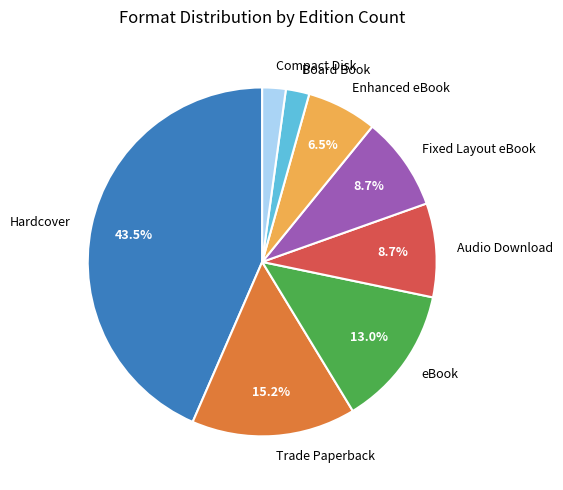

Which has a higher value, Enhanced eBook or Board Book?

Enhanced eBook